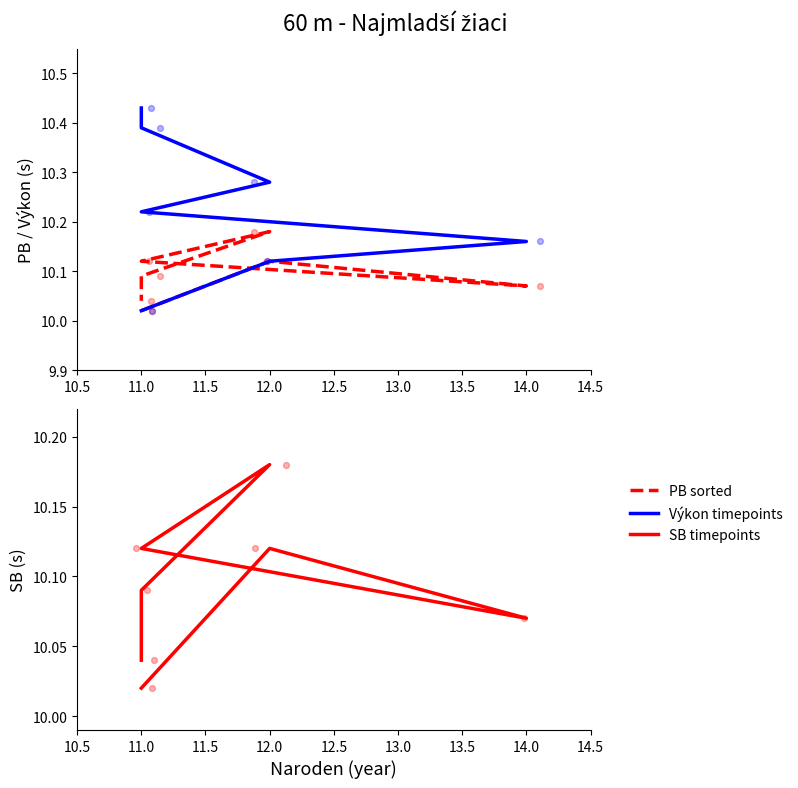

What are all the series names shown in the legend?

PB sorted, Výkon timepoints, SB timepoints